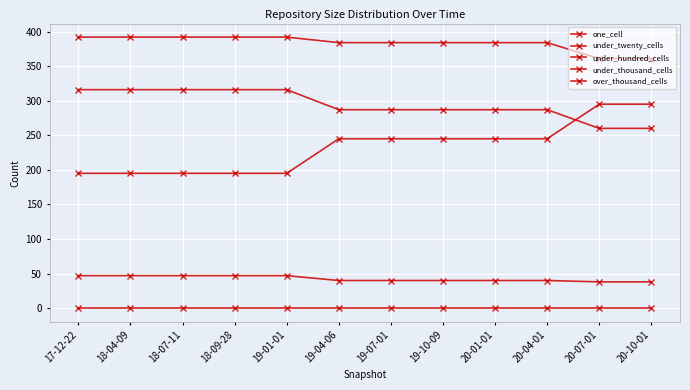

Count the number of categories in the chart.

12